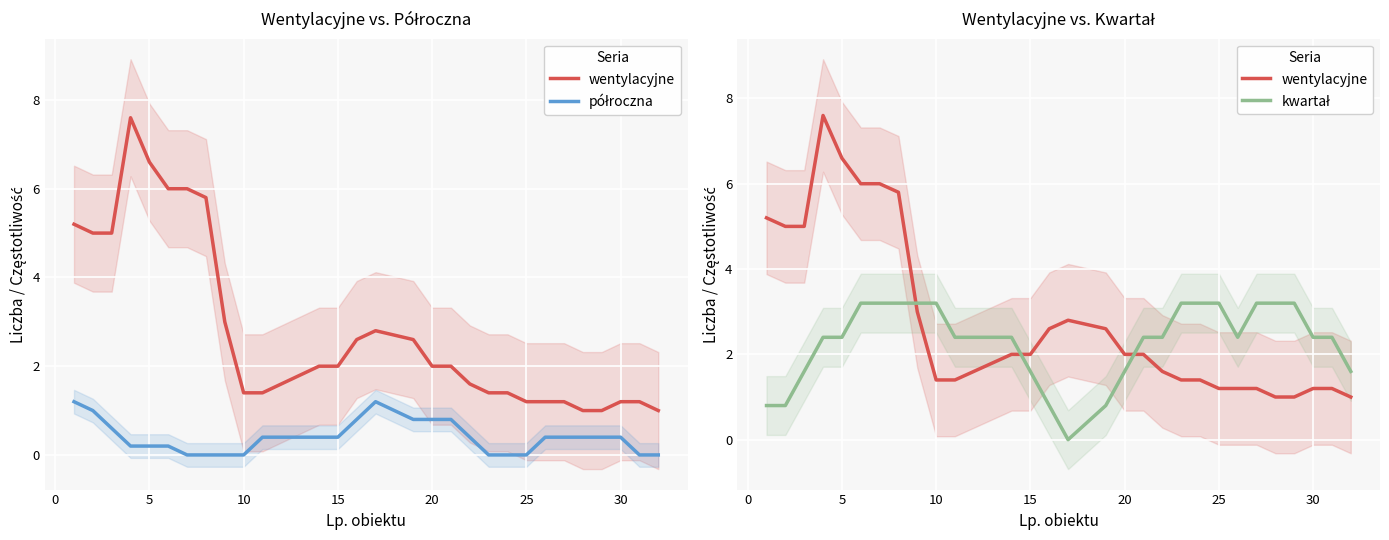

List the series in order of their peak value, highest first.

wentylacyjne, kwartał, półroczna